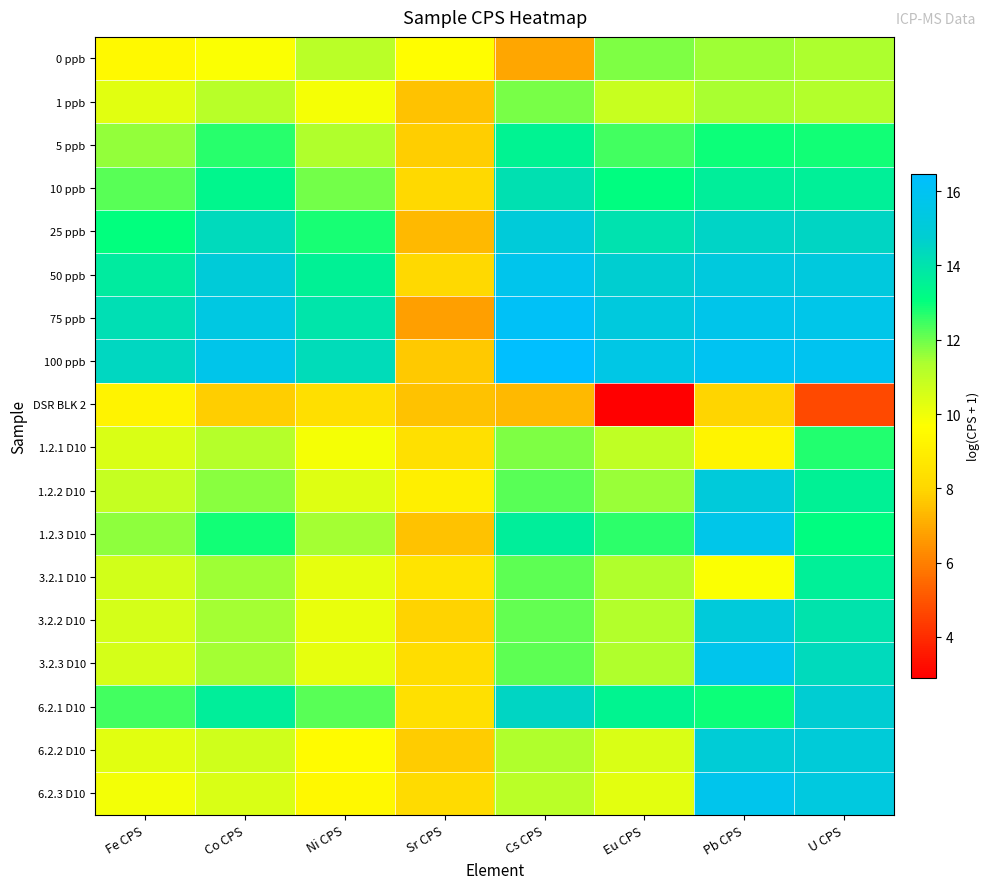

At which category does the chart reach its minimum across all series?

Eu CPS